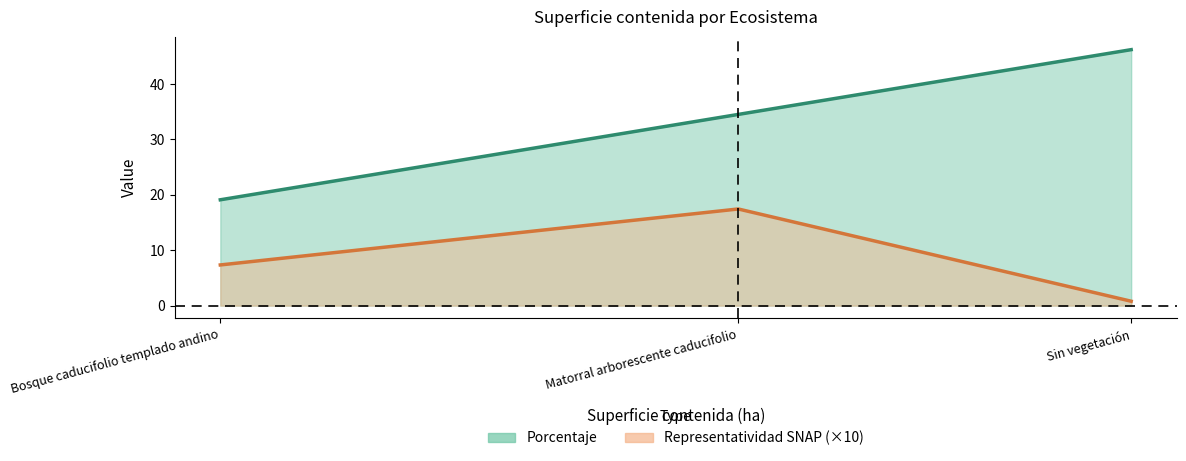

Which series has the largest range (max minus min)?

Porcentaje